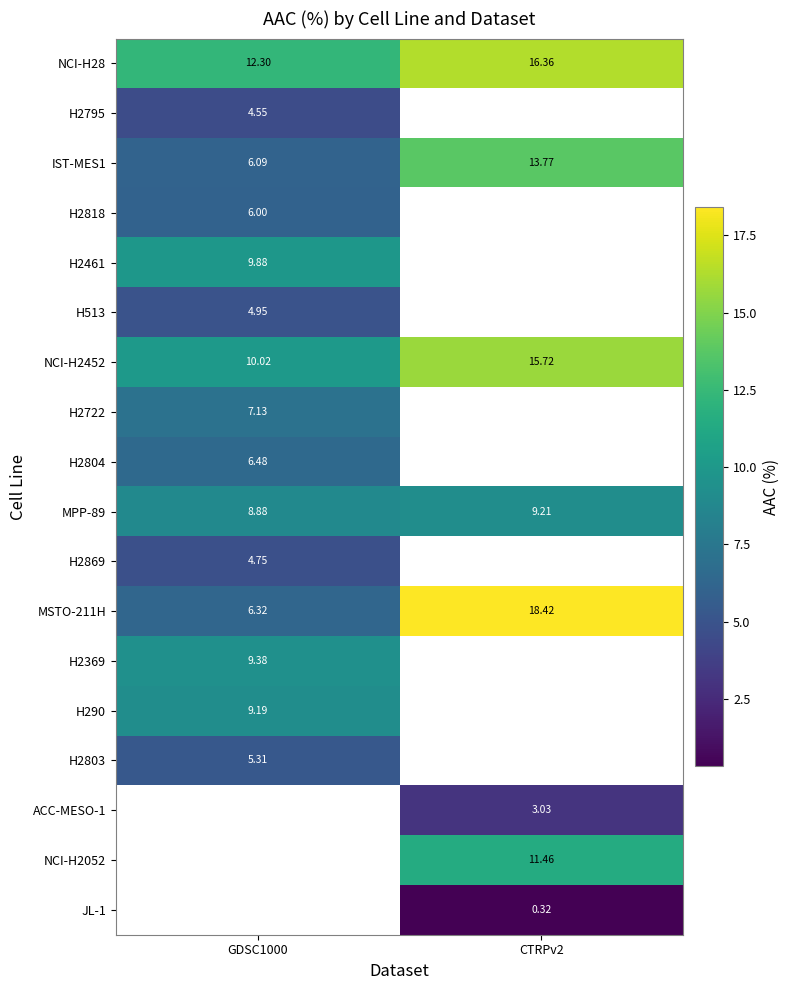

Which has a higher value, CTRPv2 or GDSC1000?

CTRPv2